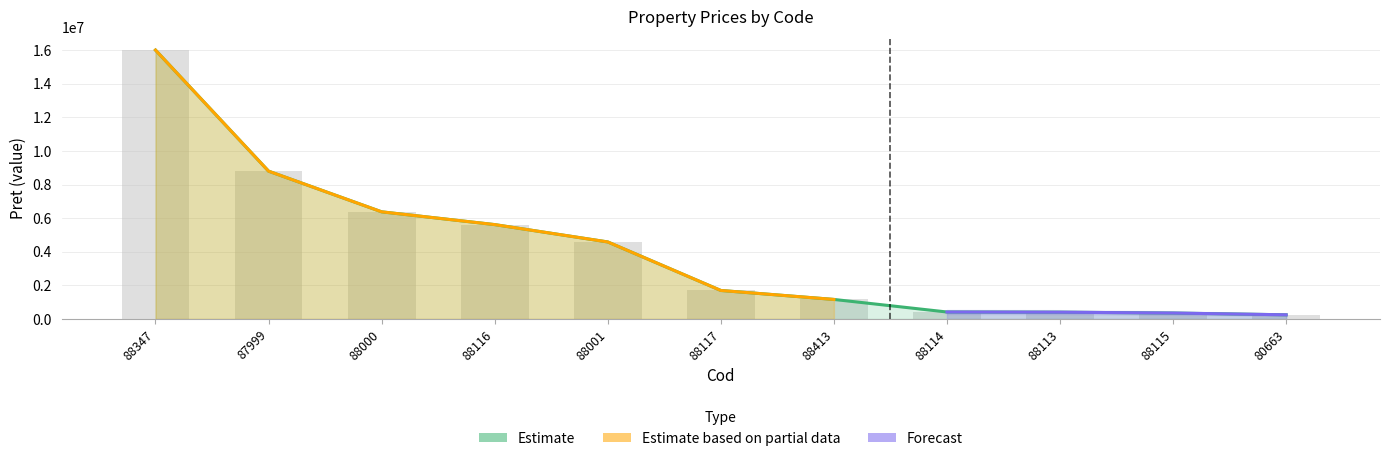

What are all the series names shown in the legend?

Estimate, Estimate based on partial data, Forecast